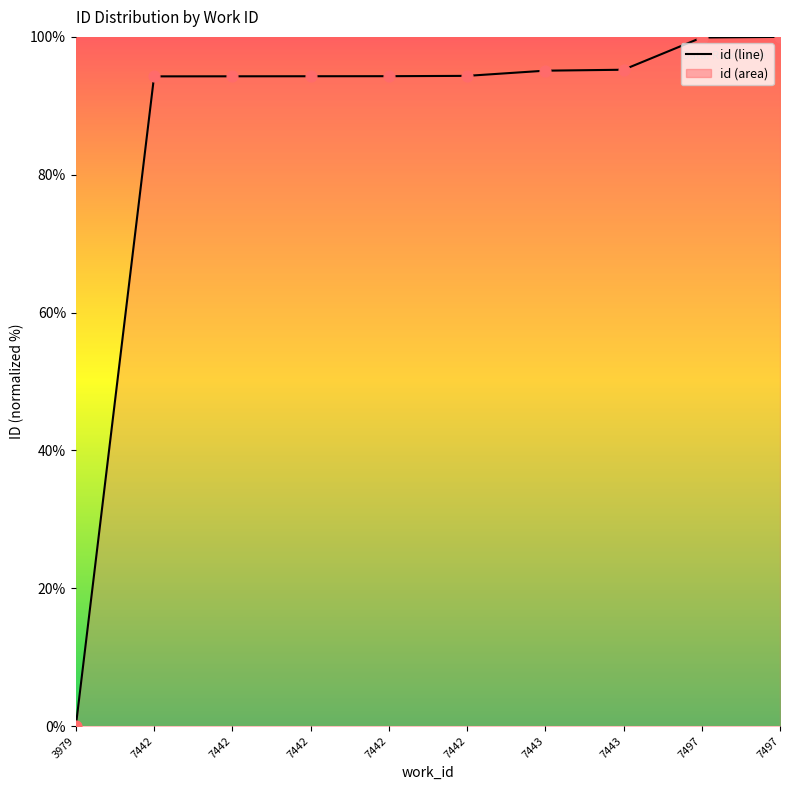

Which has a higher value, 7497 or 7442?

7497